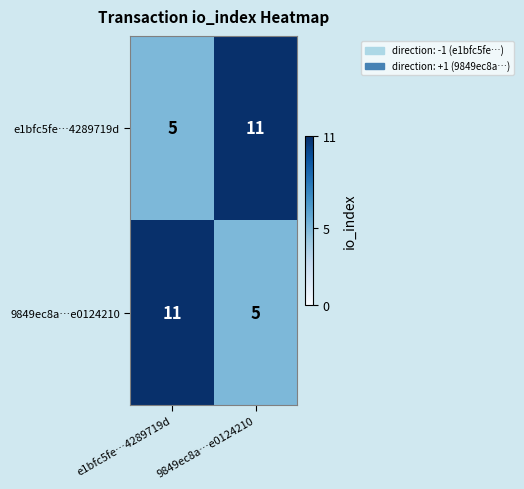

What is the difference between the highest and lowest values at e1bfc5fe…4289719d?

6